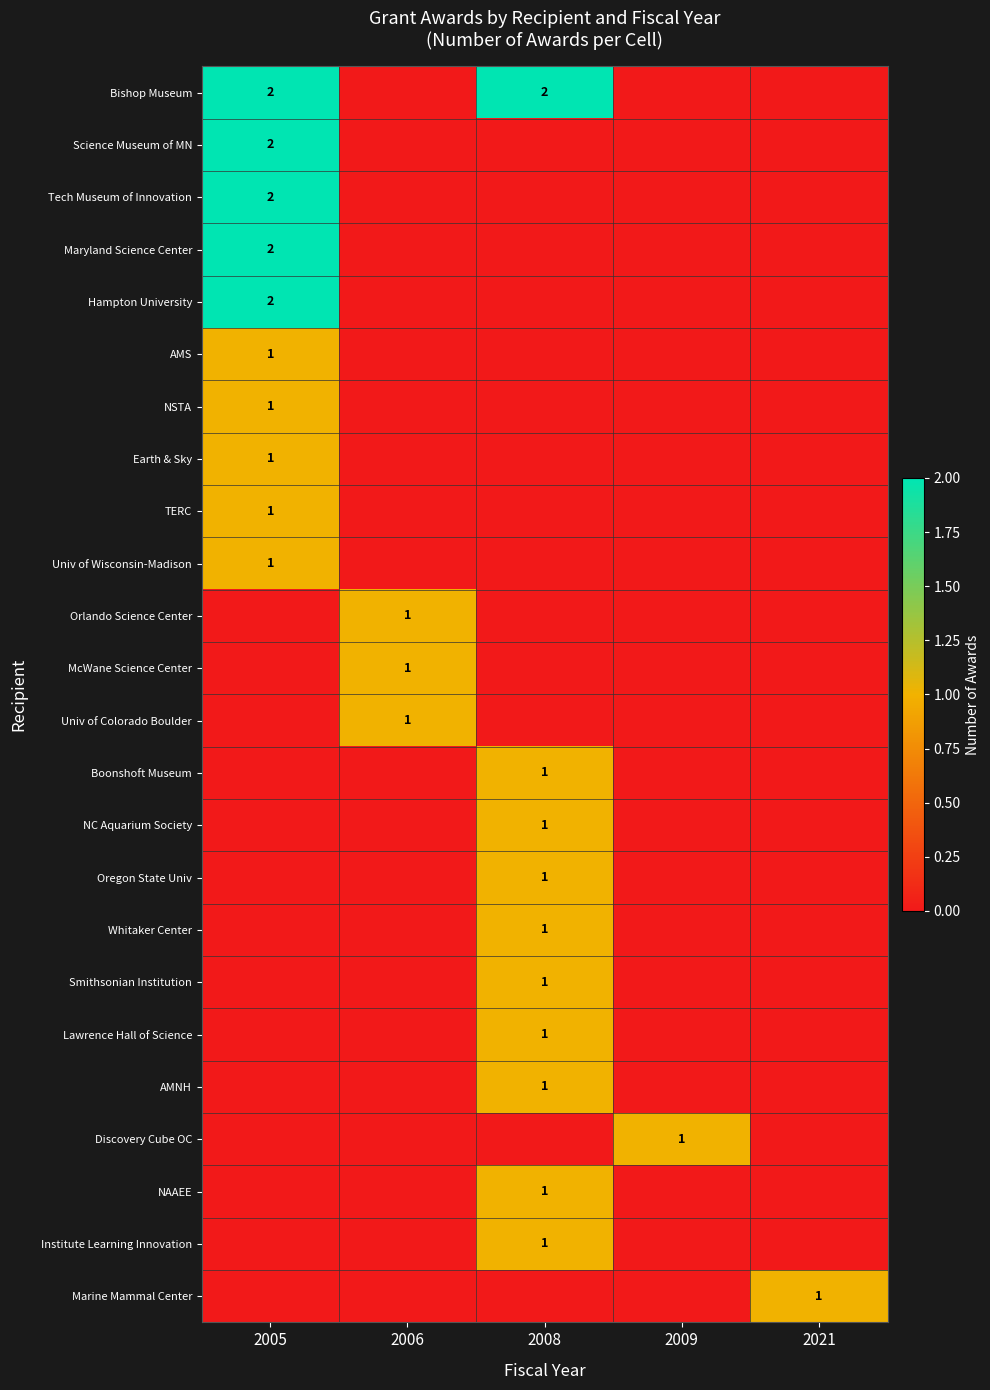

Is it true that Orlando Science Center equals 1 at 2006?

True